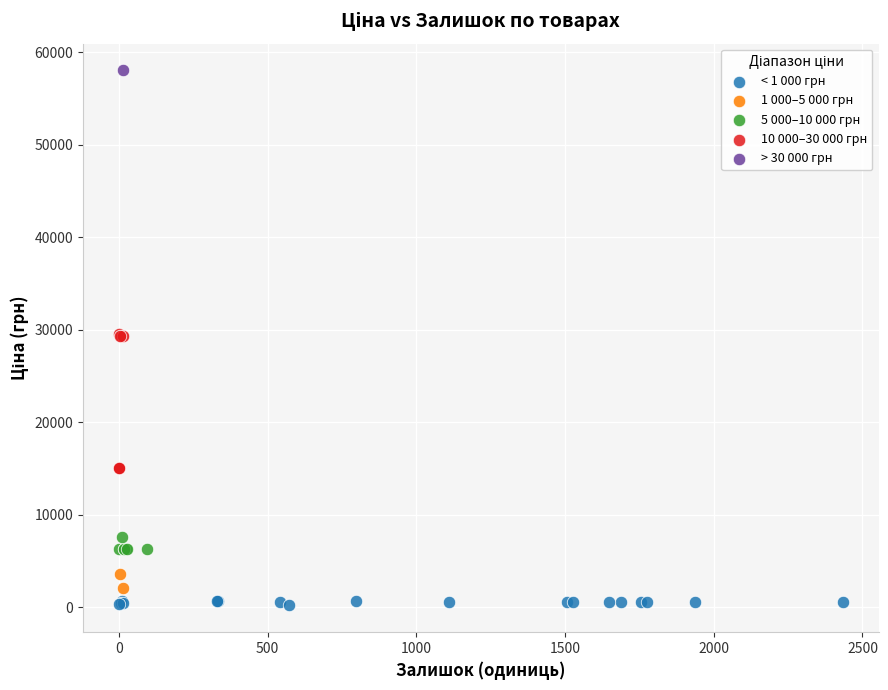

What are all the series names shown in the legend?

< 1 000 грн, 1 000–5 000 грн, 5 000–10 000 грн, 10 000–30 000 грн, > 30 000 грн